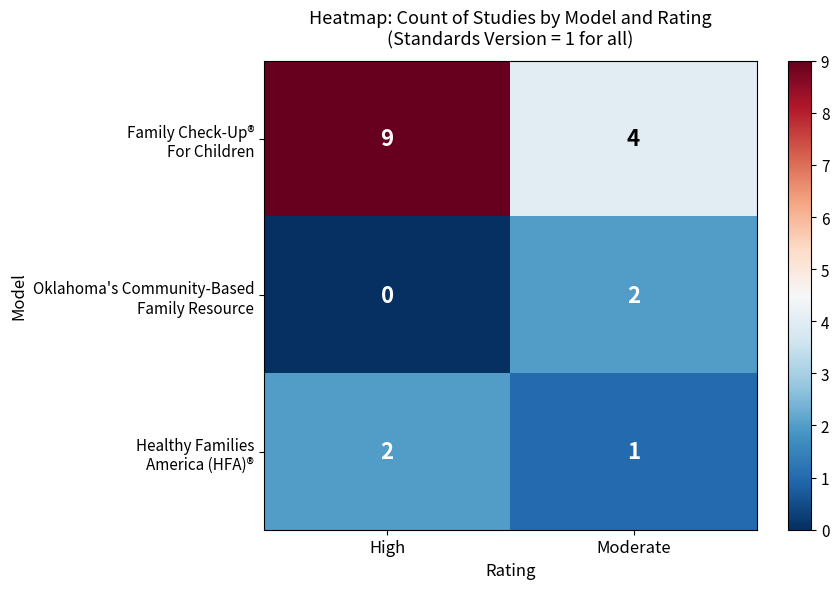

What is the difference between the highest and lowest values at High?

9